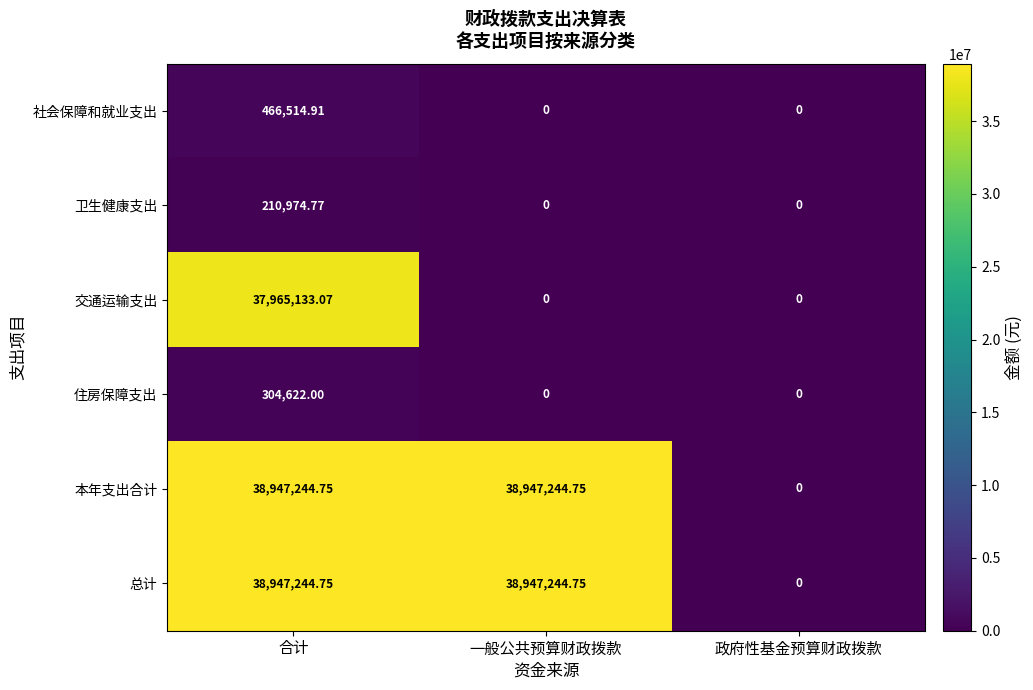

At which category is the sum across all series the highest?

合计